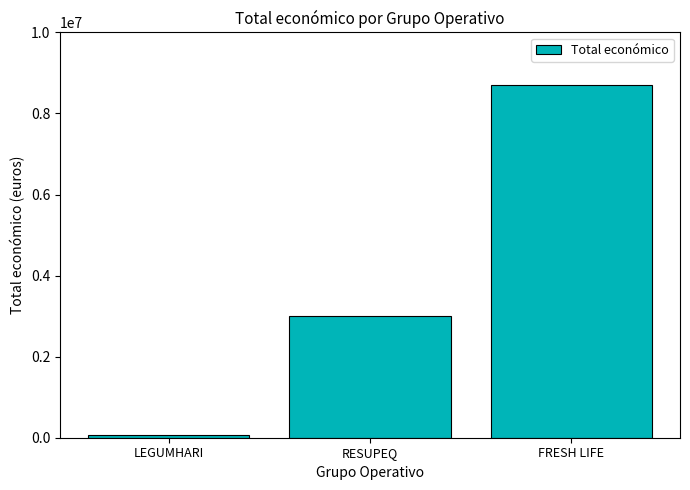

The value at RESUPEQ is 4068323. True or false?

False